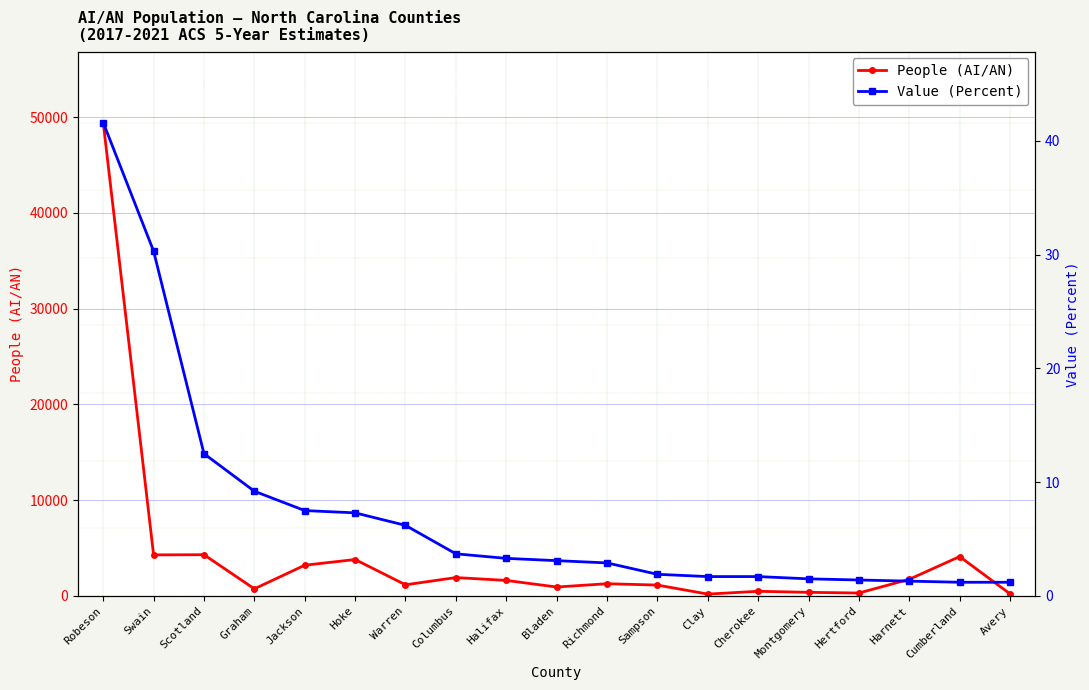

What is the maximum value shown in the chart?

49445.0